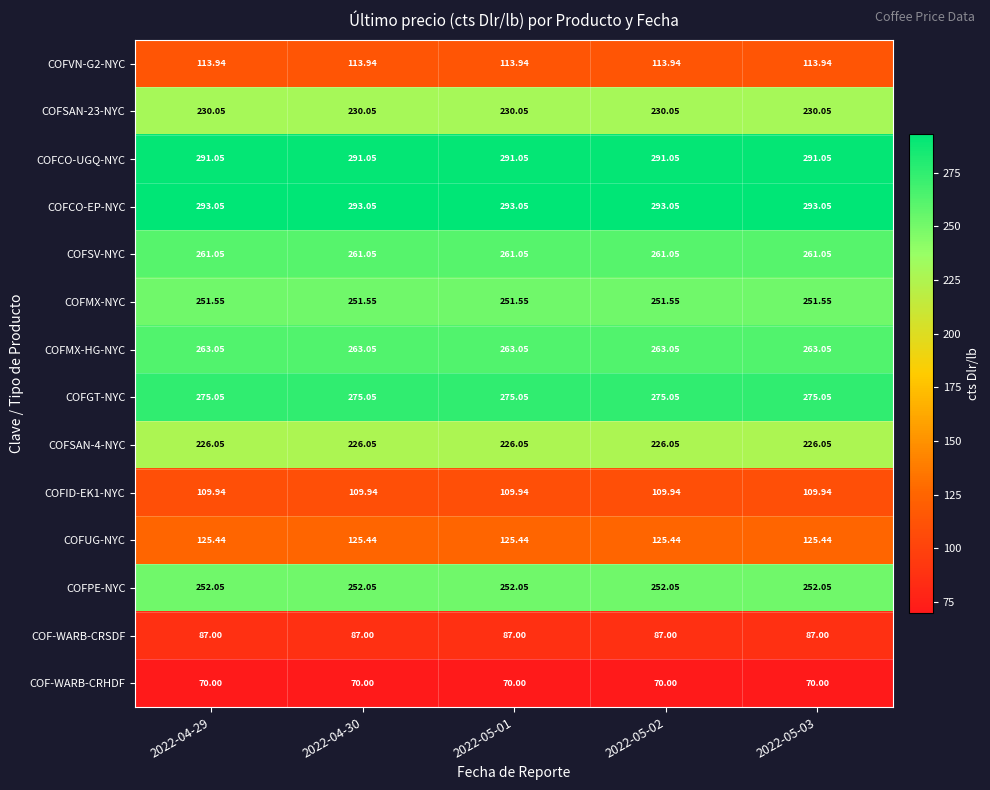

Which series has the largest total across all categories?

COFCO-EP-NYC